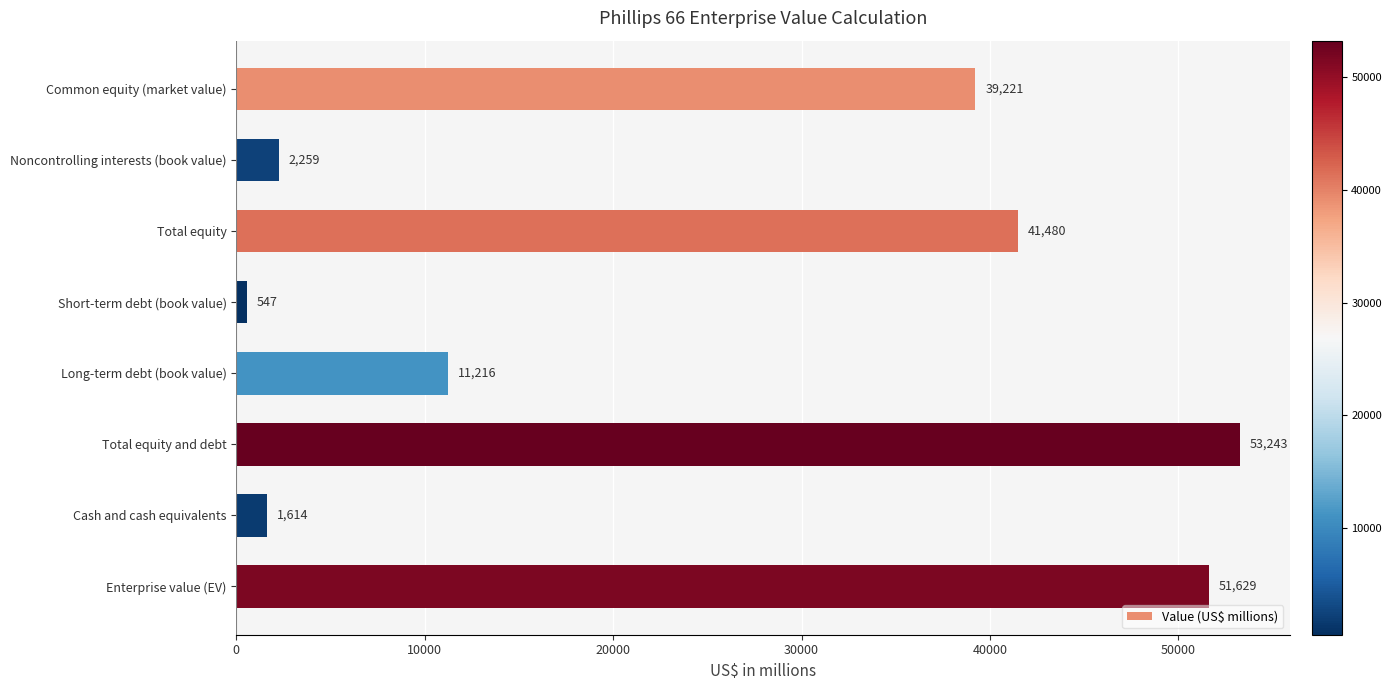

Where is the data nearest to the value 26895?

Common equity (market value)